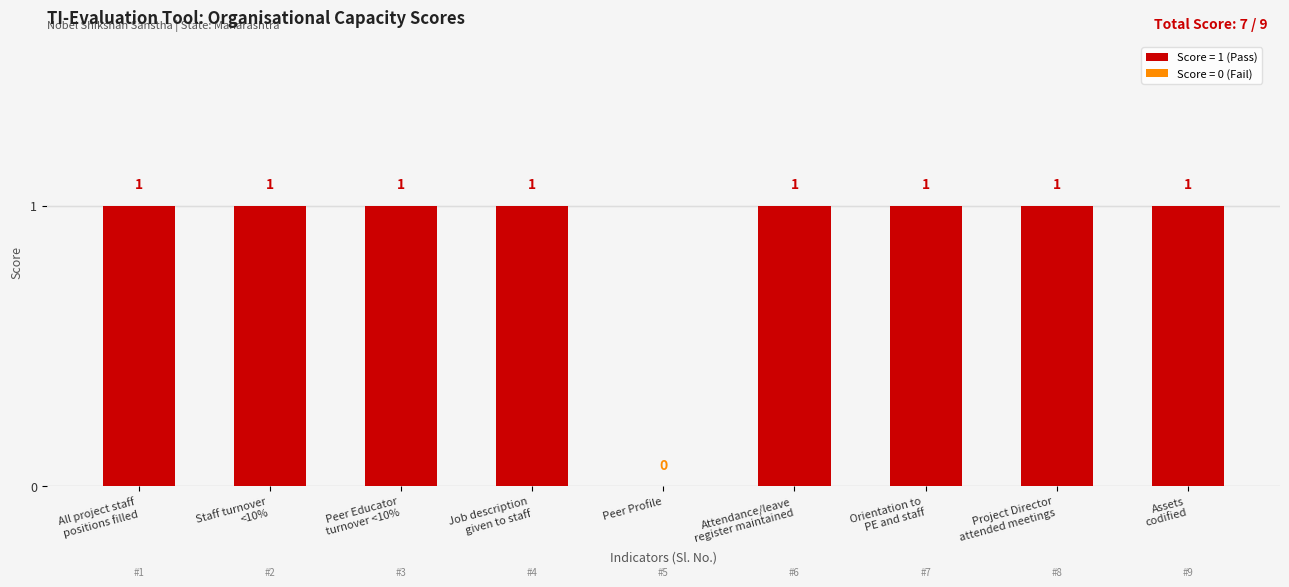

At which label is the value closest to 0?

Peer Profile